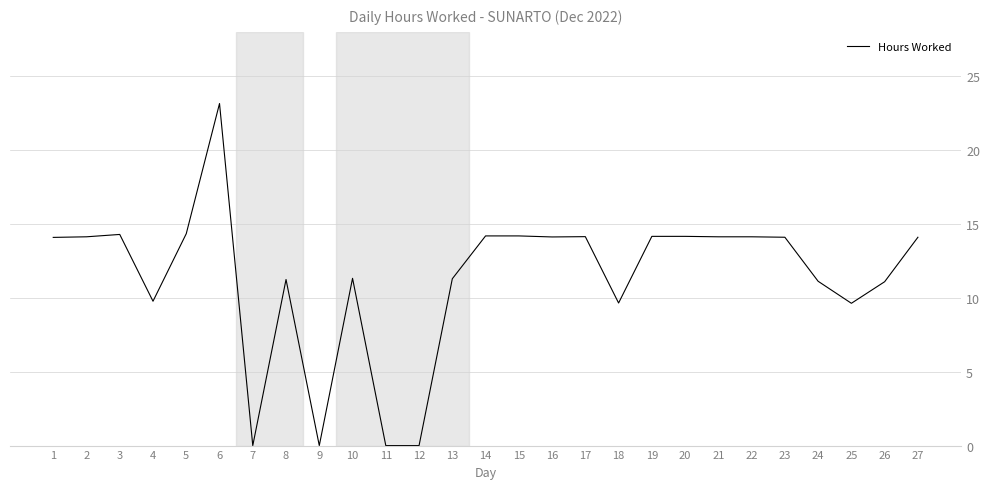

Which category has the highest value across all series?

6